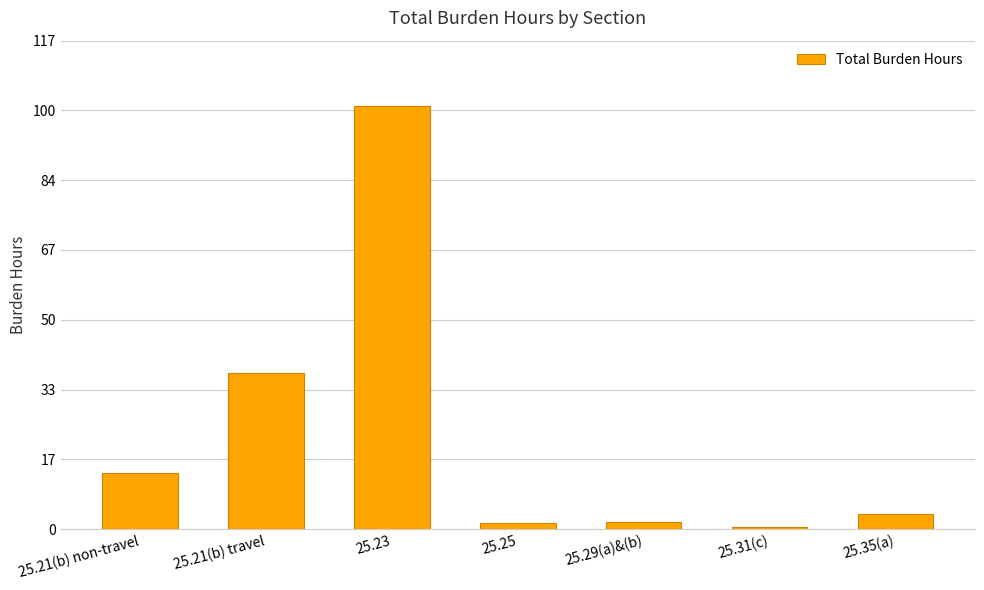

Which category has the highest value across all series?

25.23